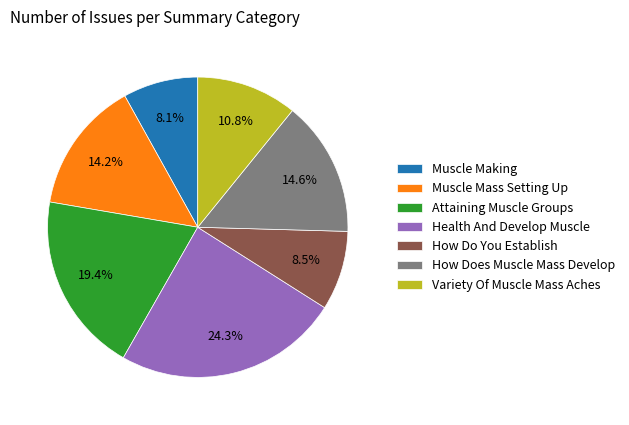

What is the largest slice in the pie chart?

Health And Develop Muscle